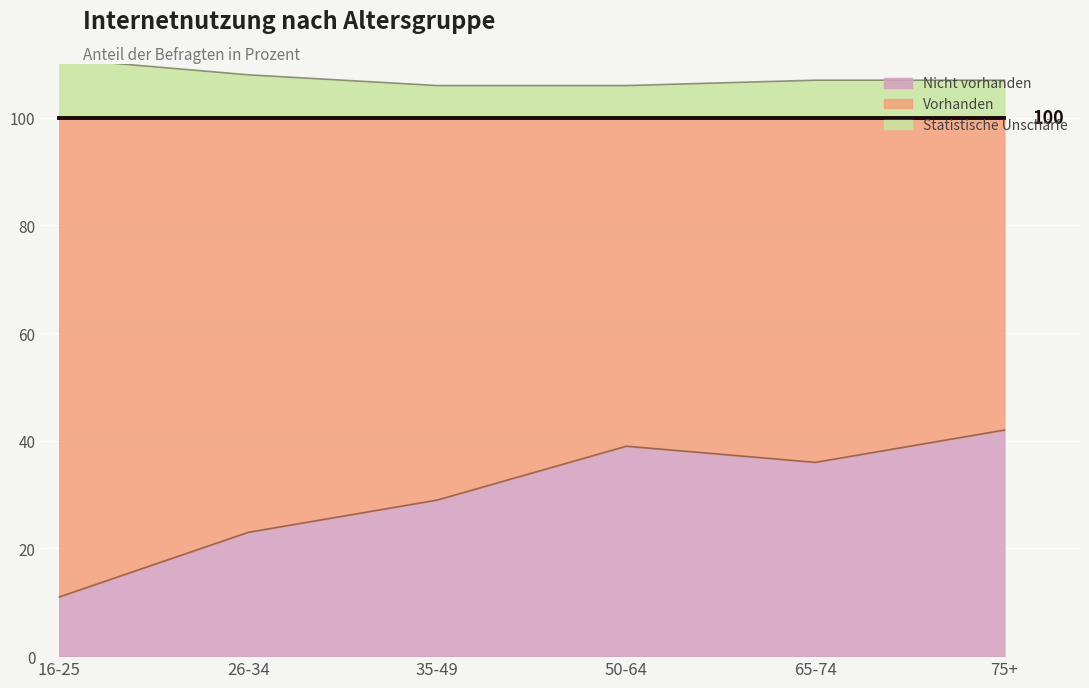

Which series has the widest spread of values?

Nicht vorhanden